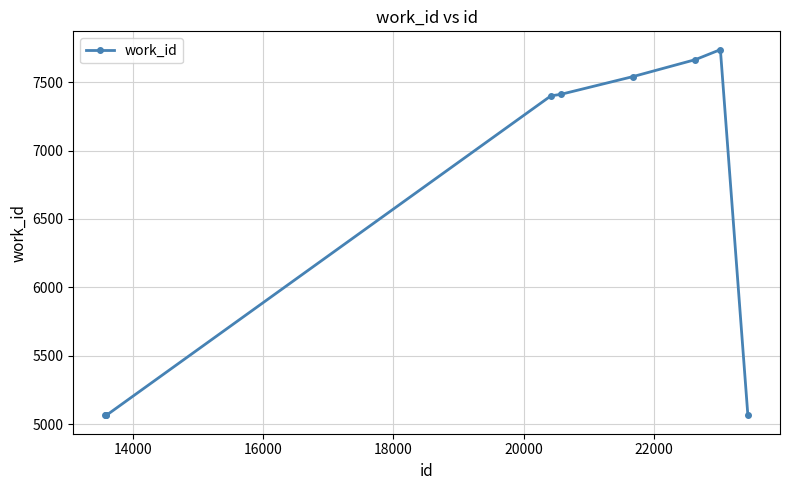

What is the minimum value shown in the chart?

5063